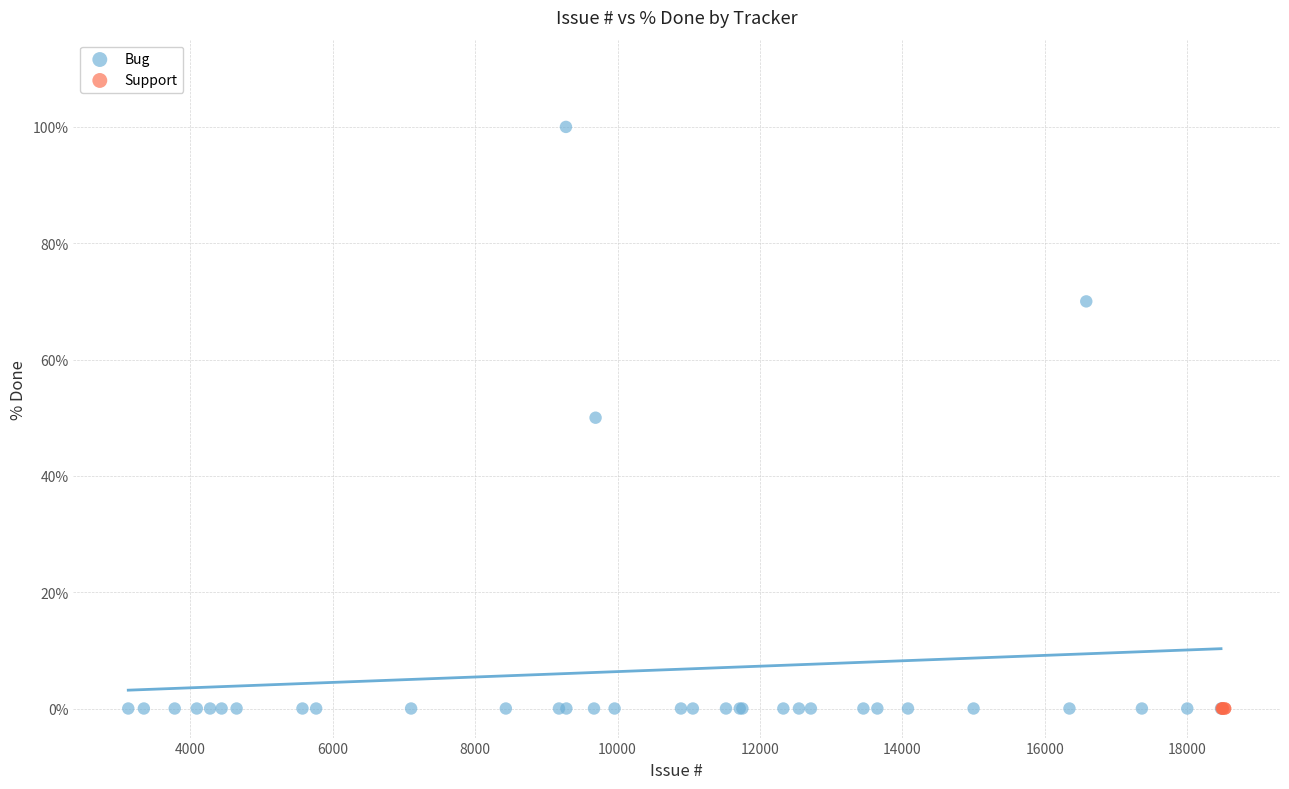

Which series contains the highest Y value?

Bug